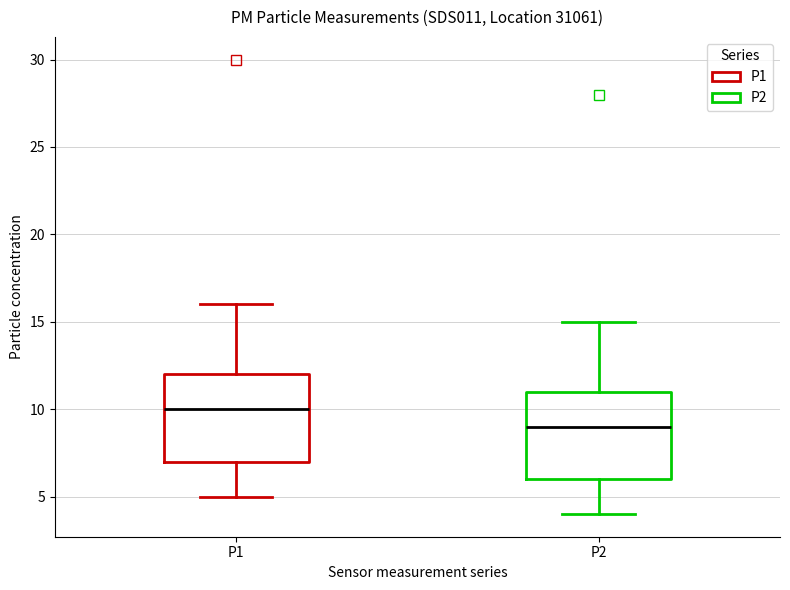

Which box's median line is the lowest?

P2